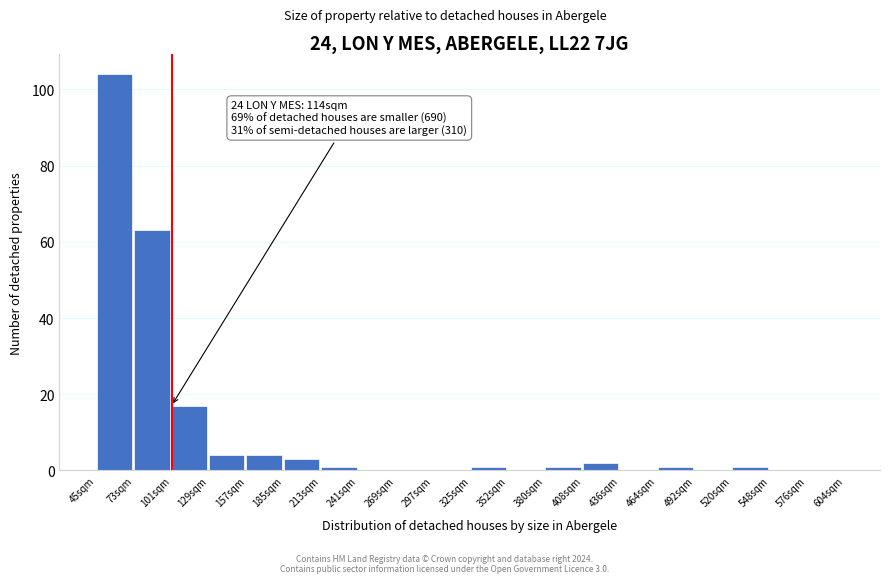

Reading right to left, extract all data points from this chart.

576sqm=0	548sqm=0	520sqm=1	492sqm=0	464sqm=1	436sqm=0	408sqm=2	380sqm=1	352sqm=0	325sqm=1	297sqm=0	269sqm=0	241sqm=0	213sqm=1	185sqm=3	157sqm=4	129sqm=4	101sqm=17	73sqm=63	45sqm=104